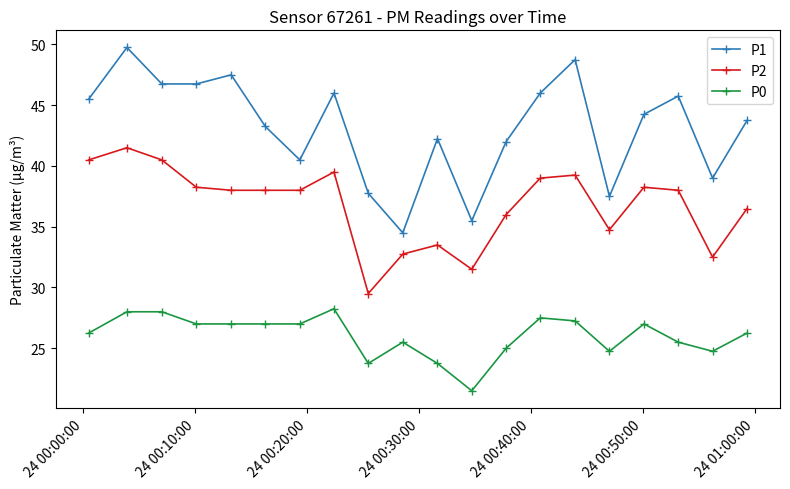

Which series has the largest total across all categories?

P1